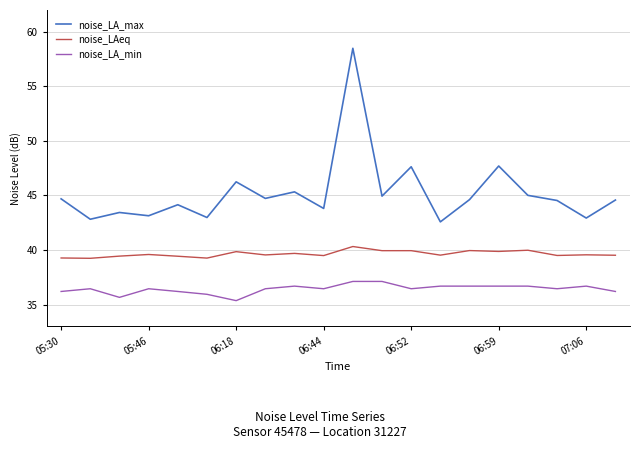

True or false: noise_LA_max and noise_LA_min intersect in this chart.

False